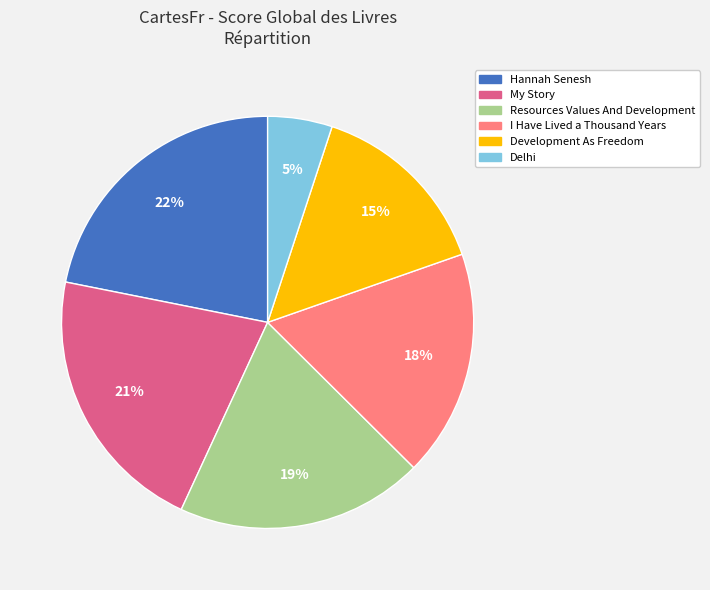

To the nearest percent, what is the difference between the largest and smallest slice percentages?

17%